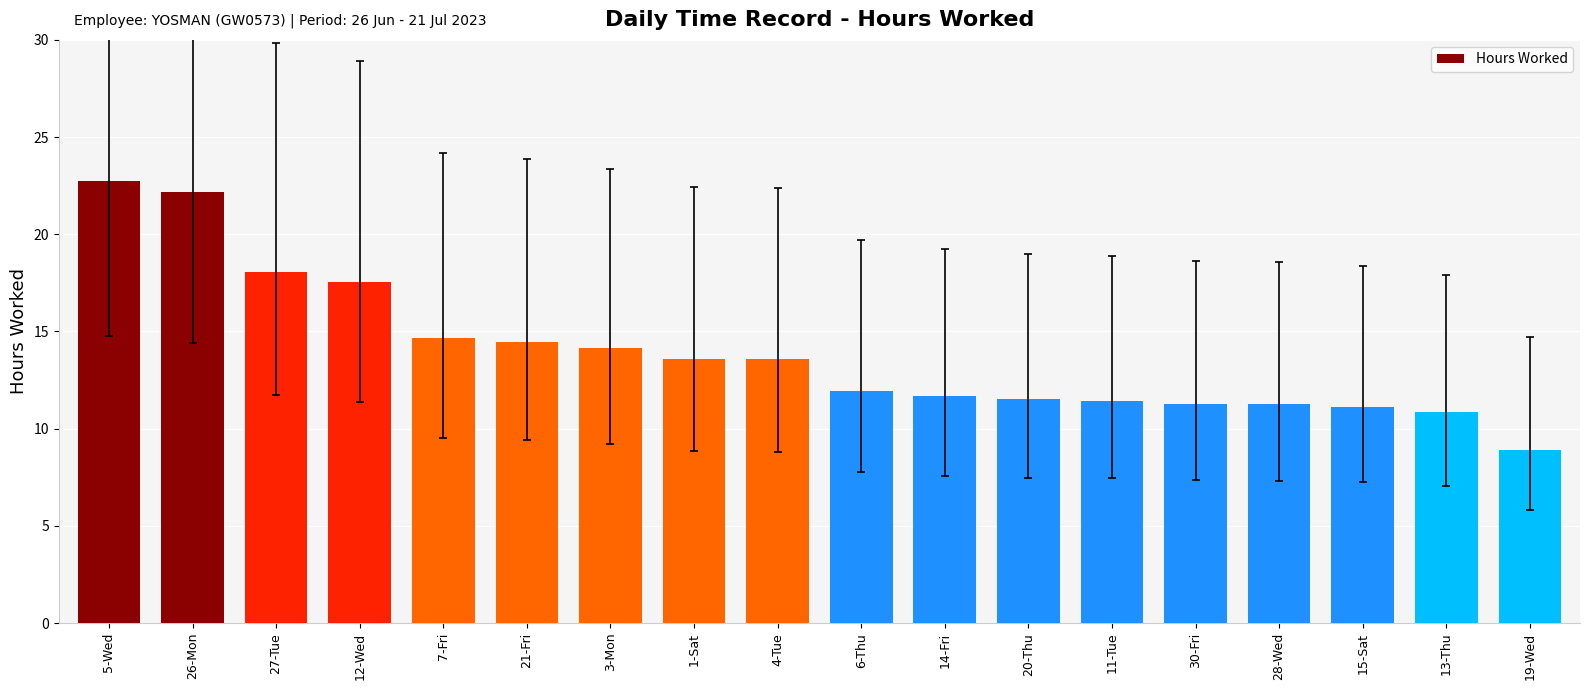

What is the difference between the second highest and second lowest values?

11.3